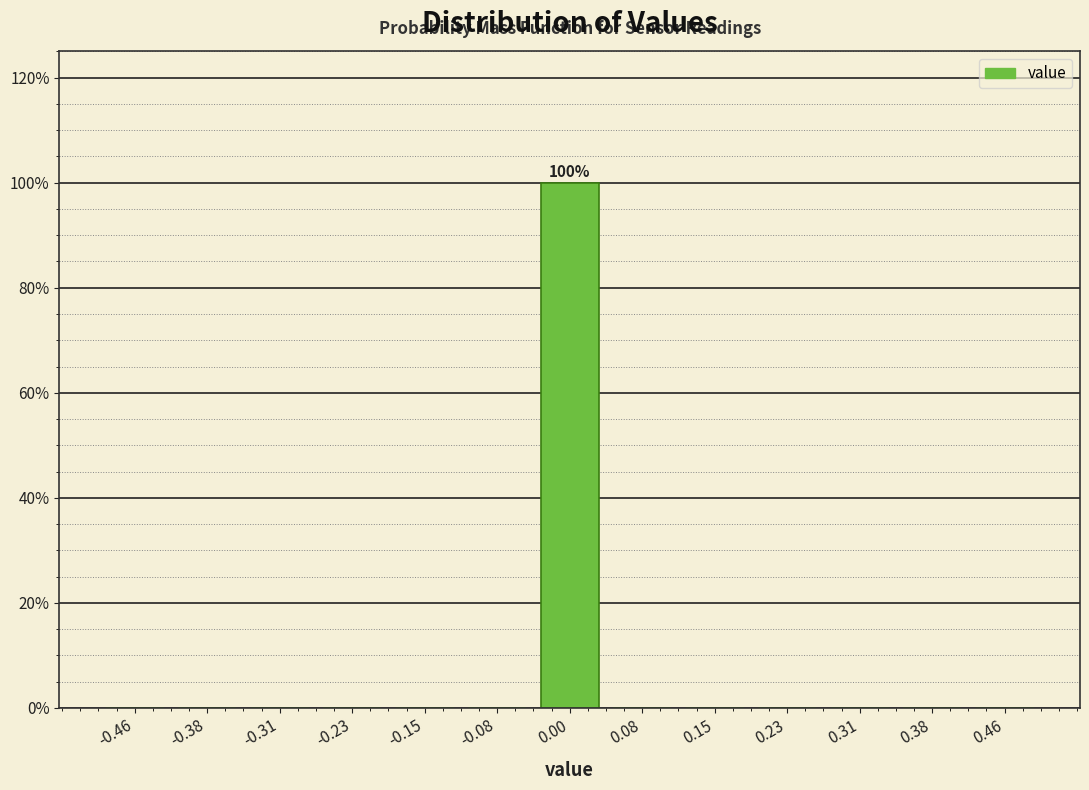

Over which range of the x-axis is the bar tallest?

-0.04 to 0.04